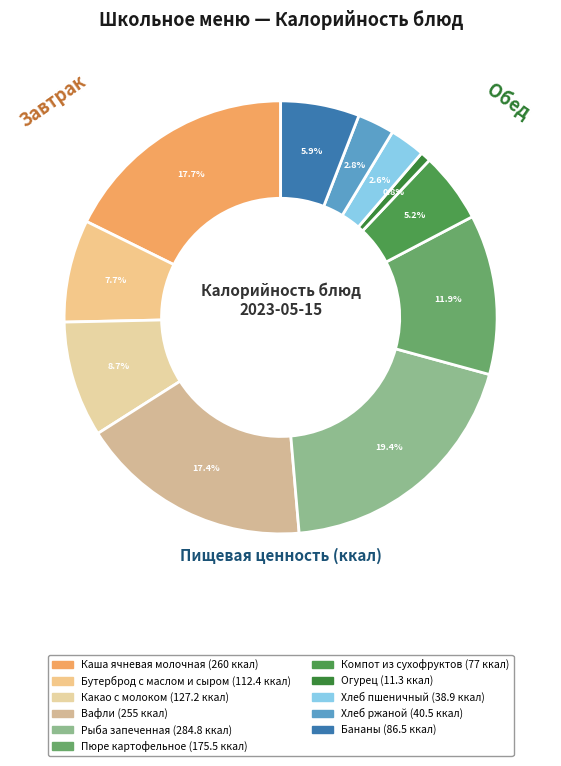

Is it true that Вафли is 17% of the pie?

True